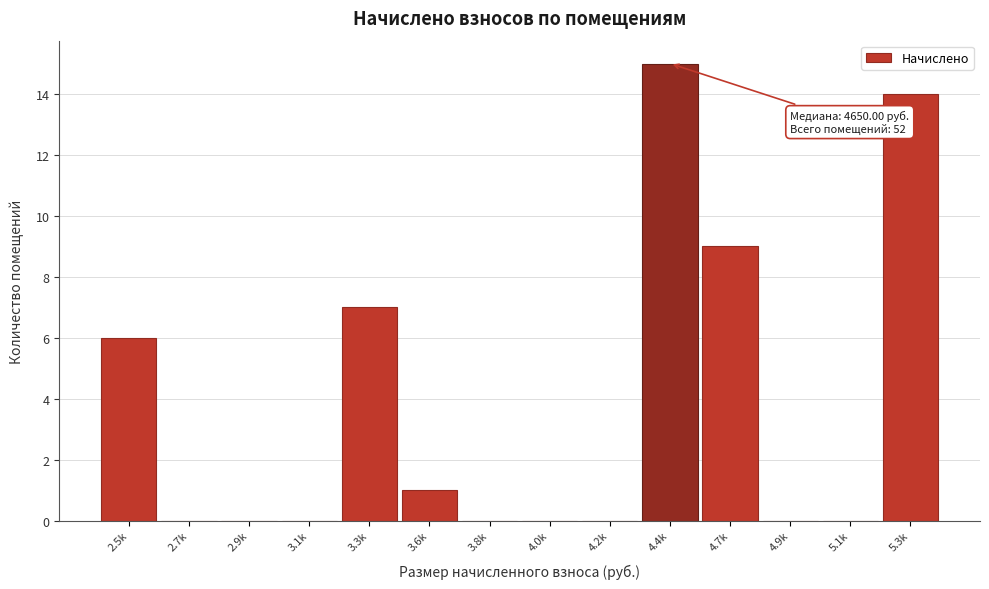

Reading left to right, extract all data points from this chart.

2.5k=6	2.7k=0	2.9k=0	3.1k=0	3.3k=7	3.6k=1	3.8k=0	4.0k=0	4.2k=0	4.4k=15	4.7k=9	4.9k=0	5.1k=0	5.3k=14